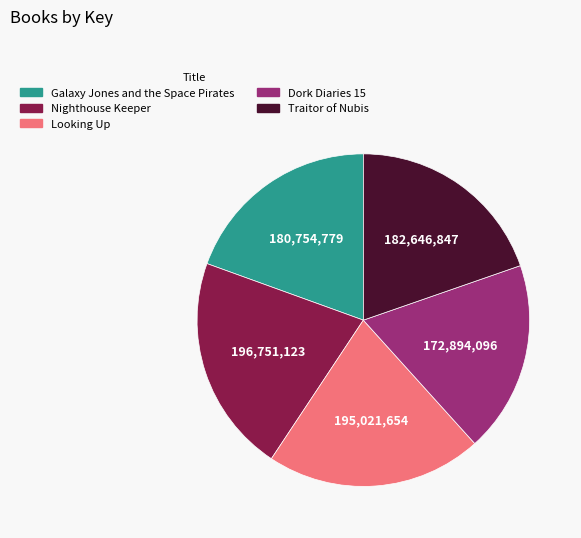

Is it true that Galaxy Jones and the Space Pirates is 29% of the pie?

False